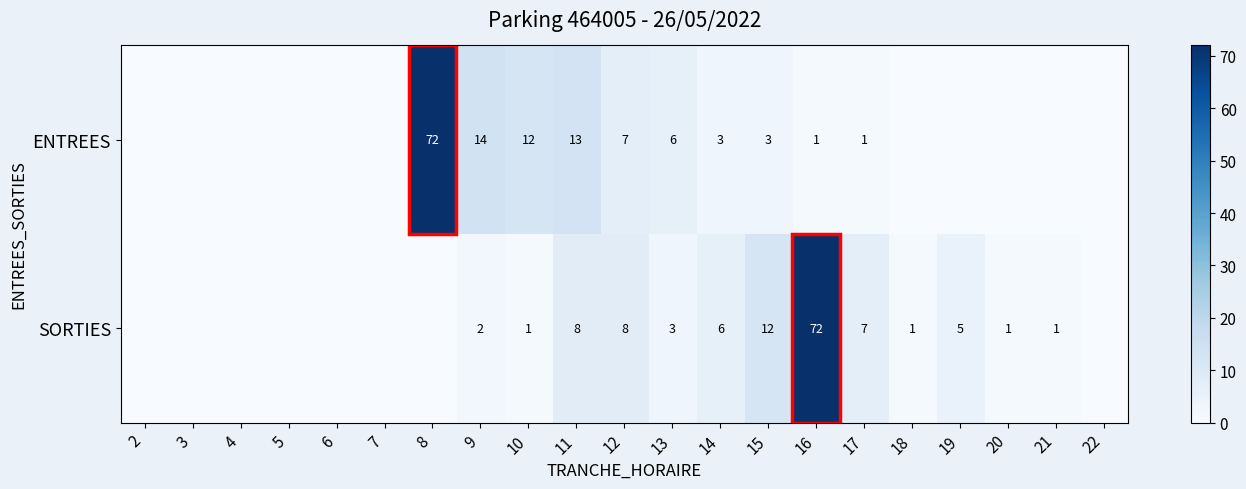

What is the sum of the ENTREES values at 17 and 11?

14